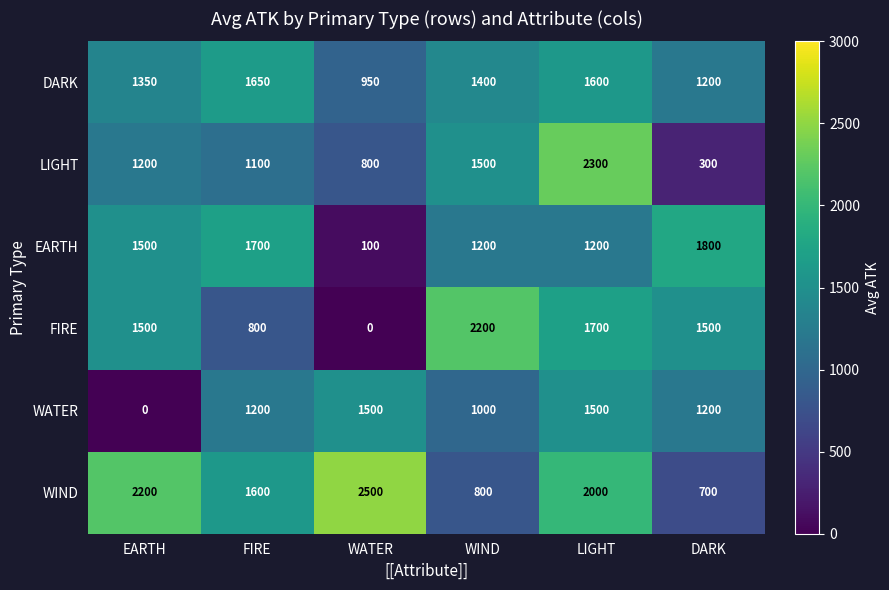

Which series changed the most between LIGHT and DARK?

LIGHT